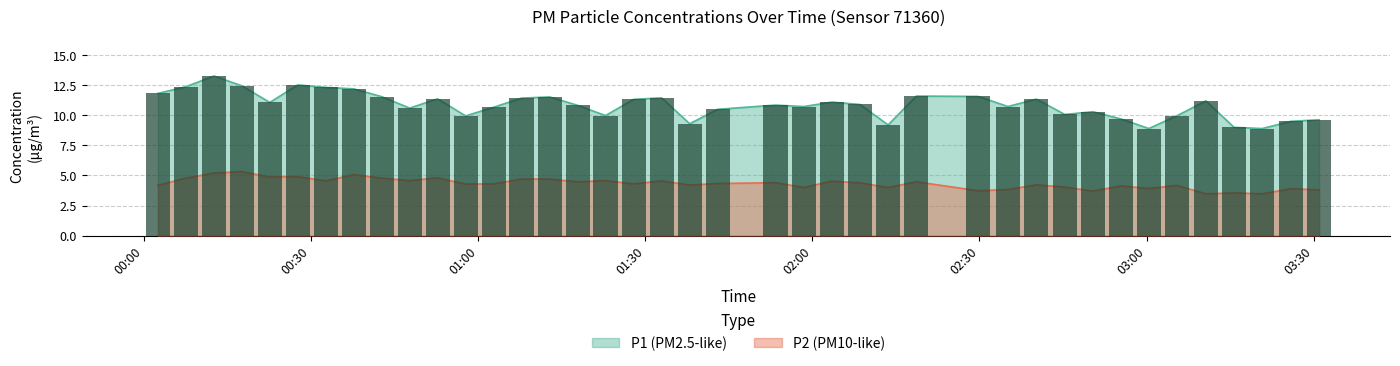

Is it true that P2 equals 7.2 at 32?

False